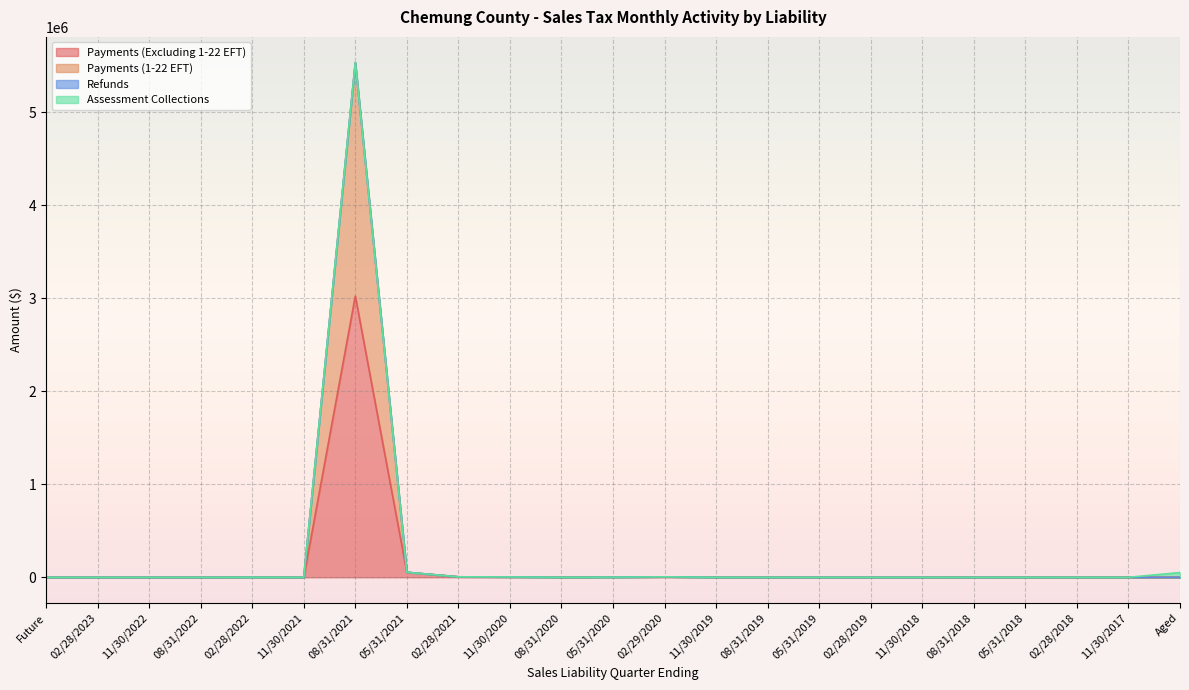

Rank the series at 08/31/2018 from highest to lowest value.

Payments (Excluding 1-22 EFT), Payments (1-22 EFT)